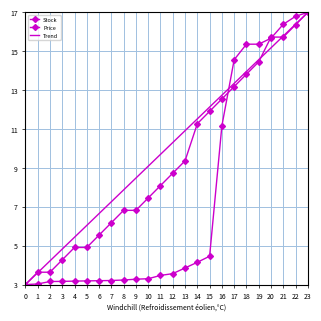

How many distinct data groups are displayed?

3